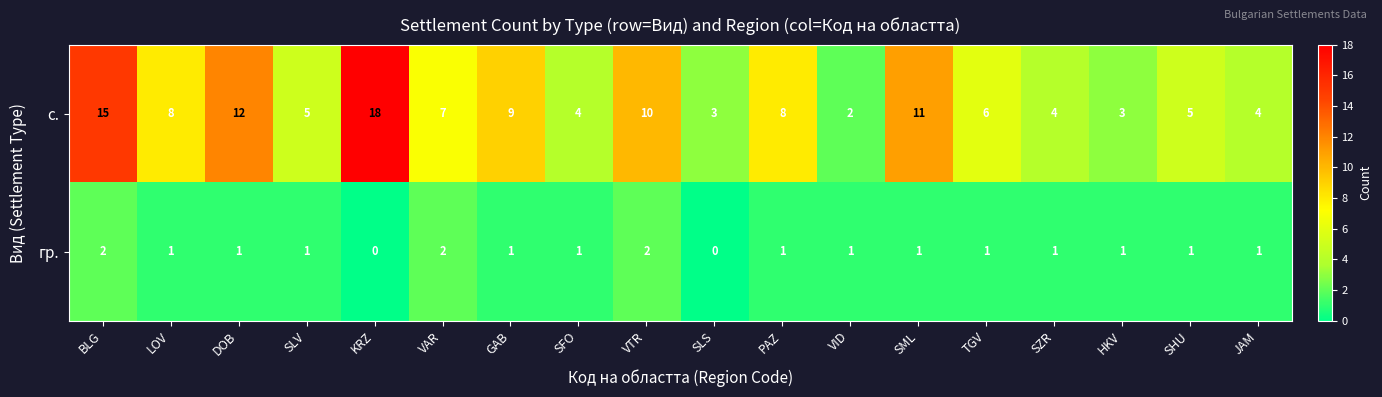

What is the difference between the highest and lowest values at SHU?

4